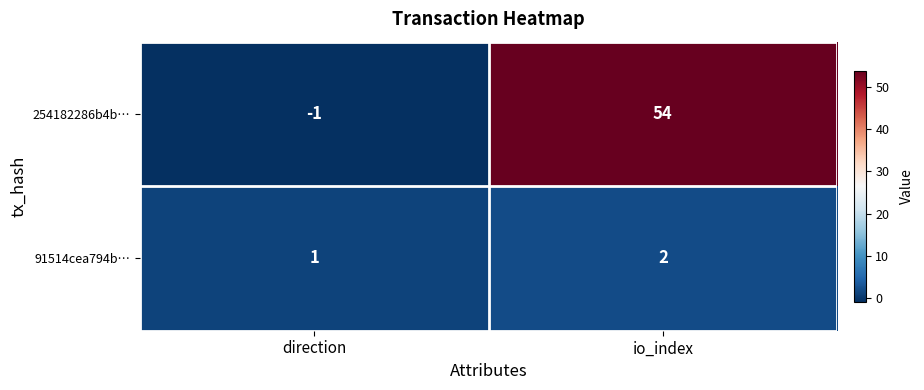

Which category has the highest value in the 91514cea794b… series?

io_index